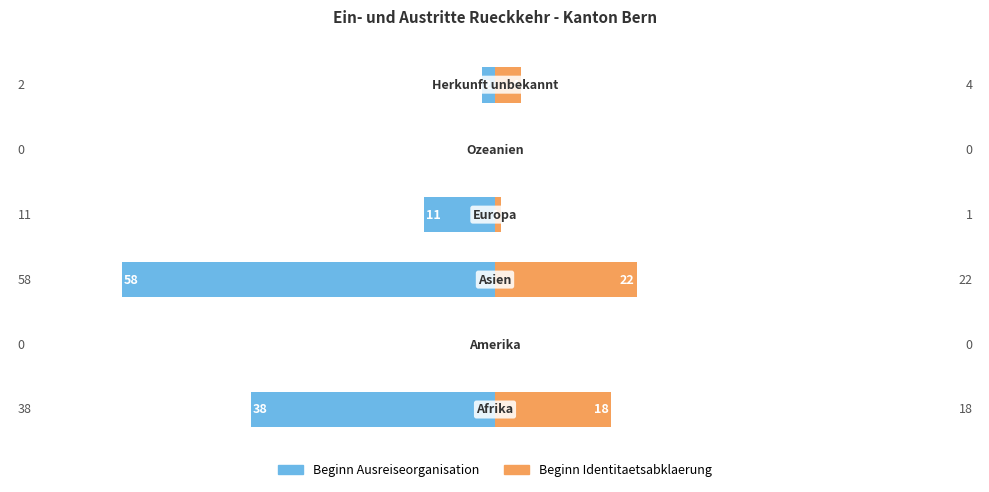

What is the difference between the maximum and minimum values in the Beginn Ausreiseorganisation series?

58